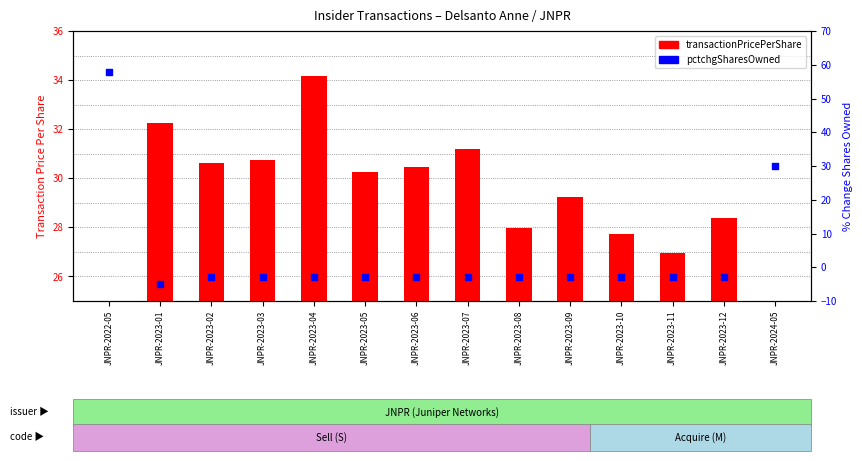

What are all the series names shown in the legend?

transactionPricePerShare, pctchgSharesOwned